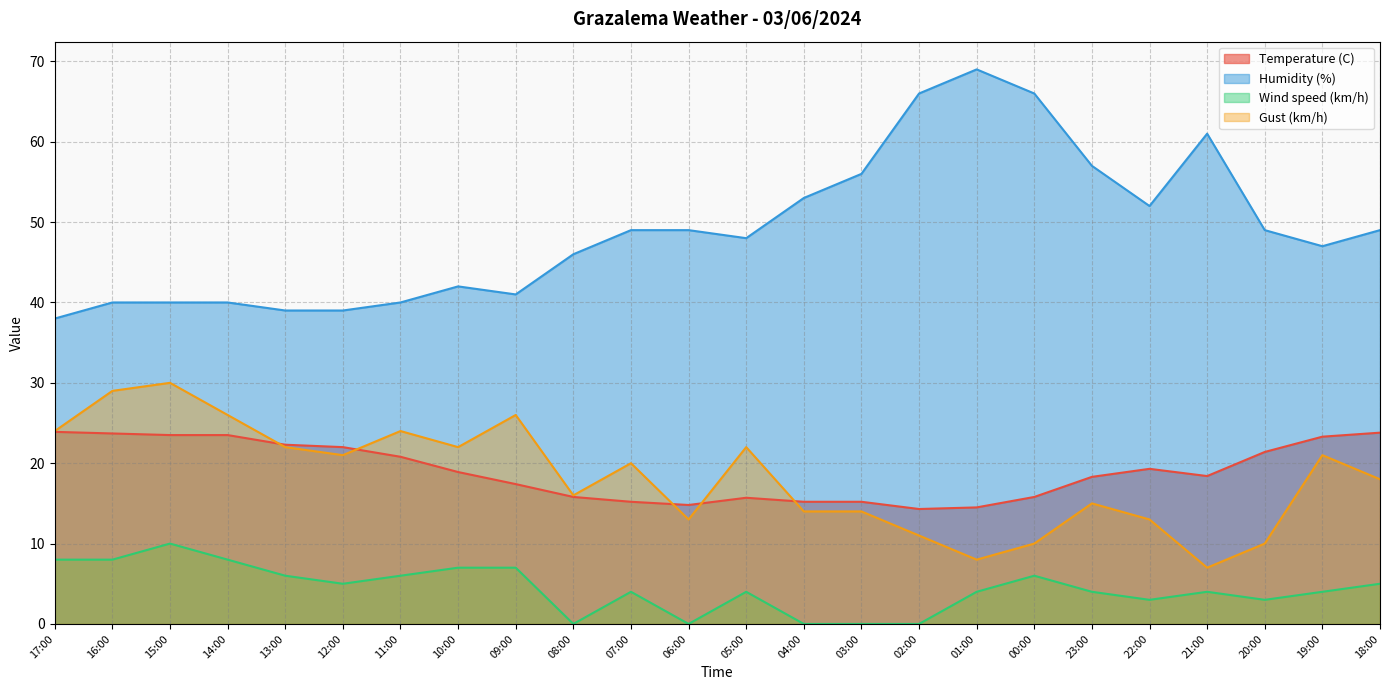

What is the total value across all series at 23:00?

94.3